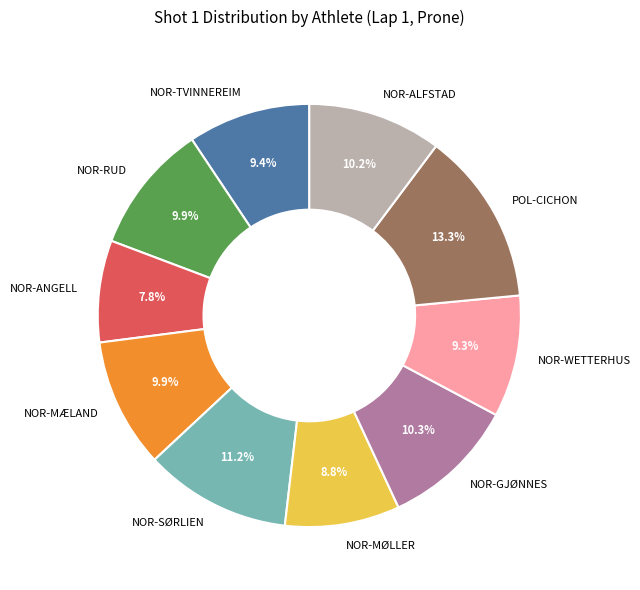

How many segments does this pie chart have?

10